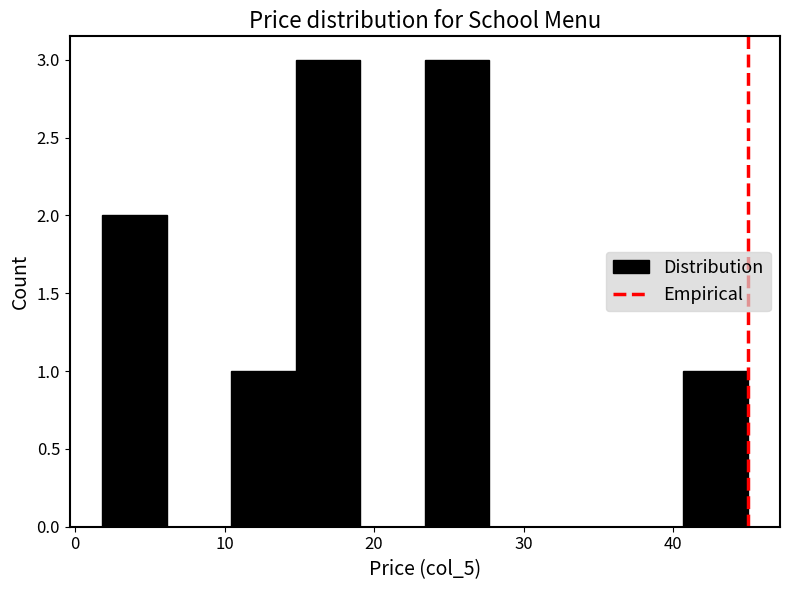

Reading left to right, list every bar in this chart as the range it spans on the x-axis followed by its height. Neither the bar edges nor the heights are printed on the chart, so give them approximately, as read against the axes.

2 to 6: 2
6 to 10: 0
10 to 15: 1
15 to 19: 3
19 to 23: 0
23 to 28: 3
28 to 32: 0
32 to 36: 0
36 to 41: 0
41 to 45: 1